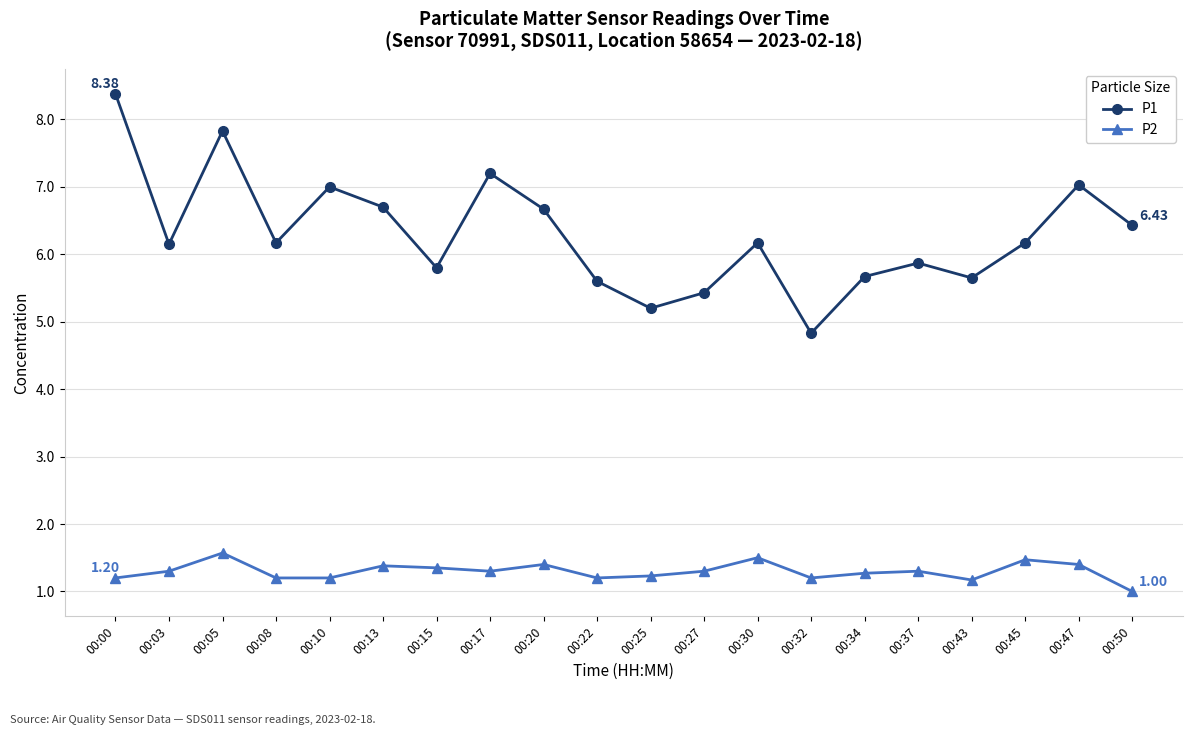

Reading left to right, what are all the values shown in this chart?

P1: 00:00=8.4	00:03=6.2	00:05=7.8	00:08=6.2	00:10=7.0	00:13=6.7	00:15=5.8	00:17=7.2	00:20=6.7	00:22=5.6	00:25=5.2	00:27=5.4	00:30=6.2	00:32=4.8	00:34=5.7	00:37=5.9	00:43=5.7	00:45=6.2	00:47=7.0	00:50=6.4
P2: 00:00=1.2	00:03=1.3	00:05=1.6	00:08=1.2	00:10=1.2	00:13=1.4	00:15=1.4	00:17=1.3	00:20=1.4	00:22=1.2	00:25=1.2	00:27=1.3	00:30=1.5	00:32=1.2	00:34=1.3	00:37=1.3	00:43=1.2	00:45=1.5	00:47=1.4	00:50=1.0